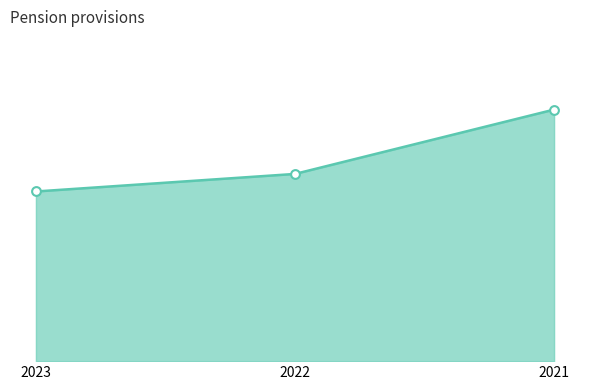

What is the ratio of the value at 2021 to the value at 2022?

1.3